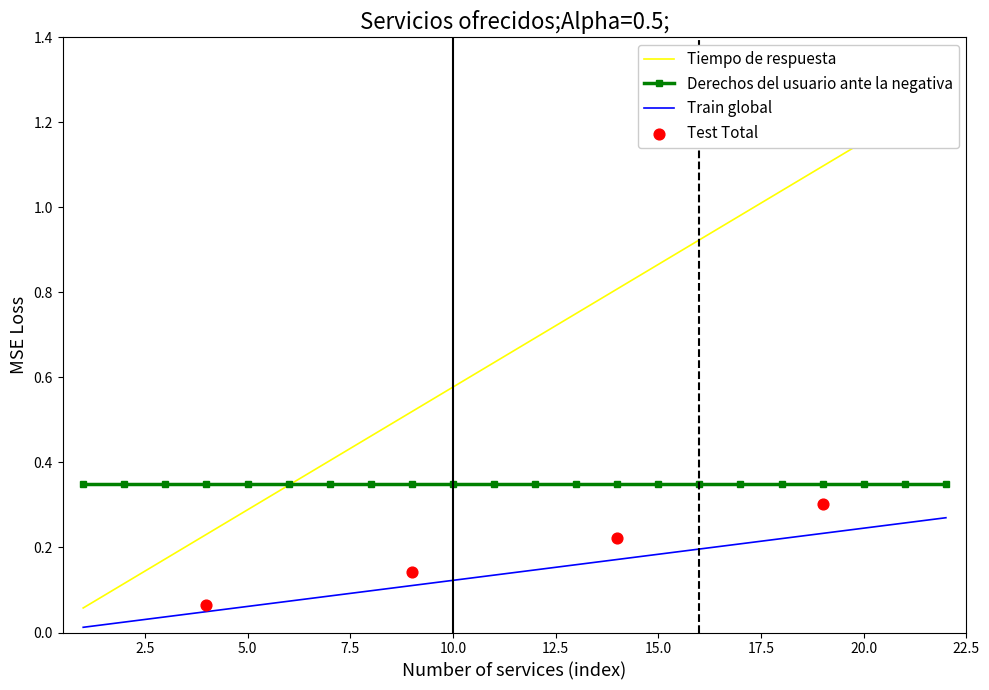

Which has a higher value, 15 or 10?

15